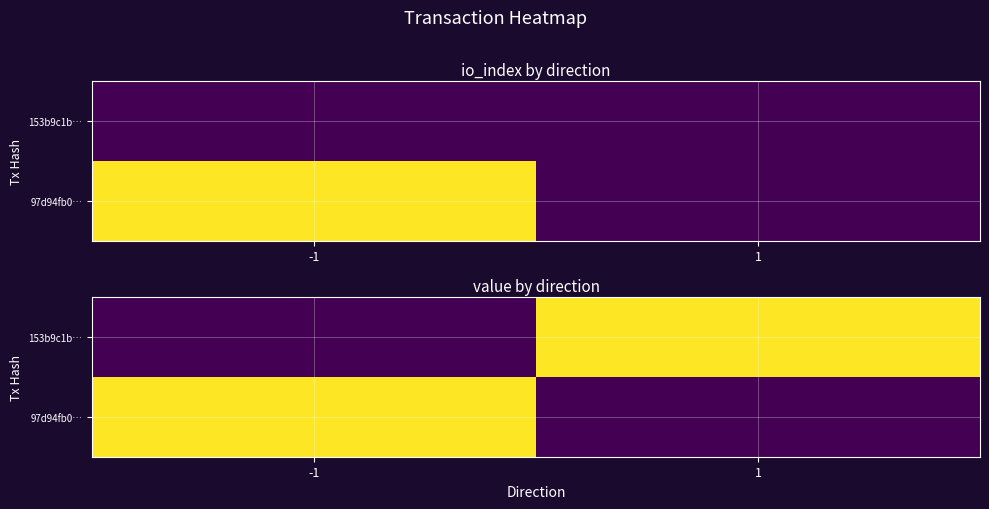

Which has a higher value, 1 or -1?

1